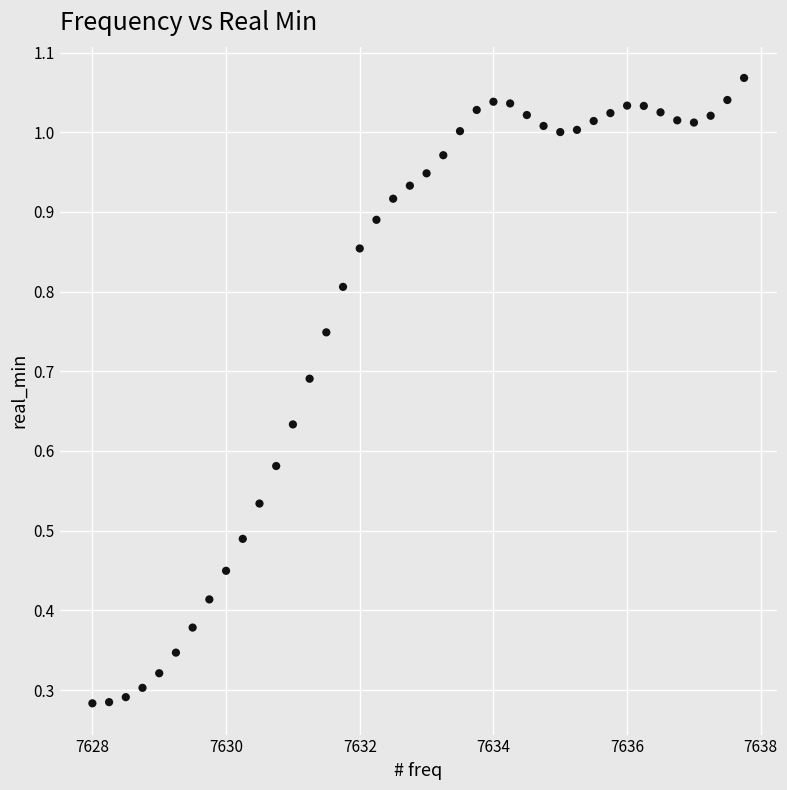

What is the range of X values (max minus min)?

9.8